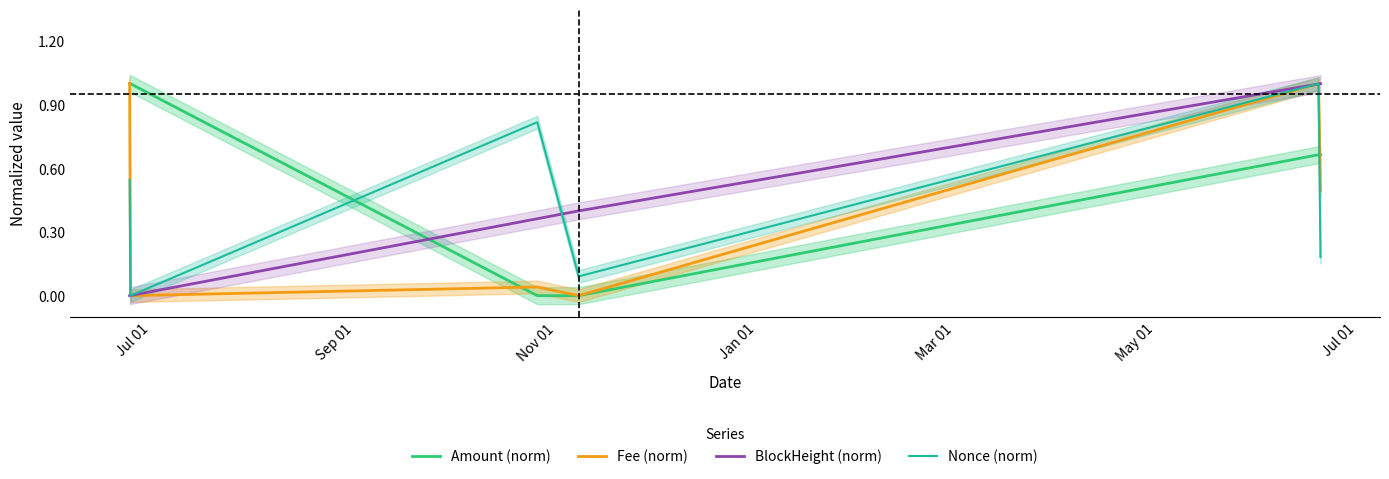

Does the chart display data point markers on the line(s)?

No